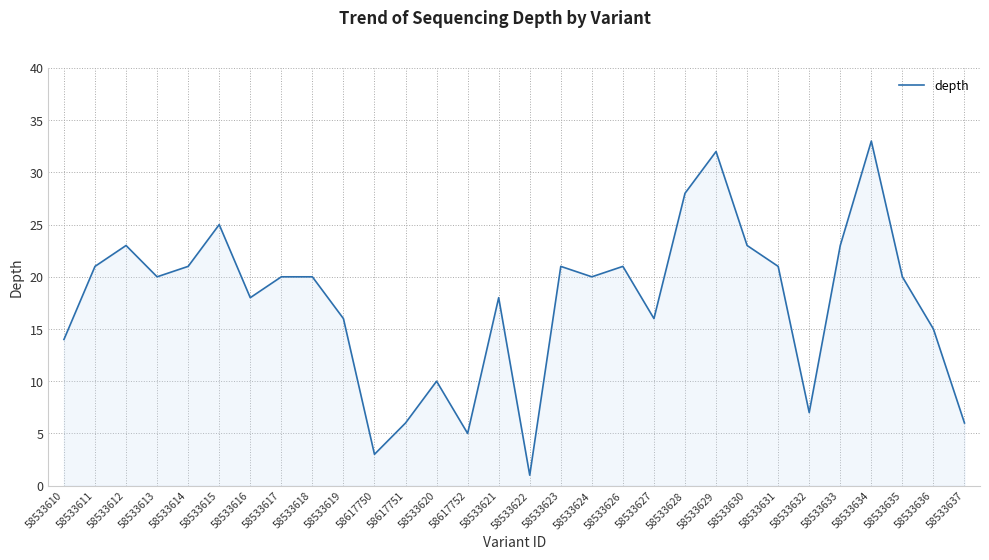

What is the change in value from 58533618 to 58533628?

+8